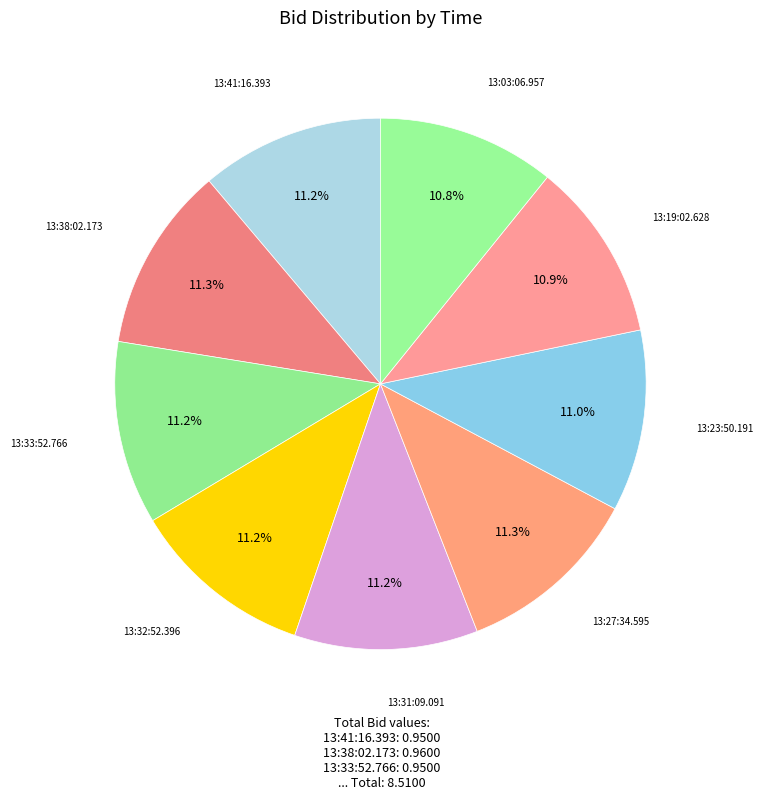

How many slices are in this pie chart?

9